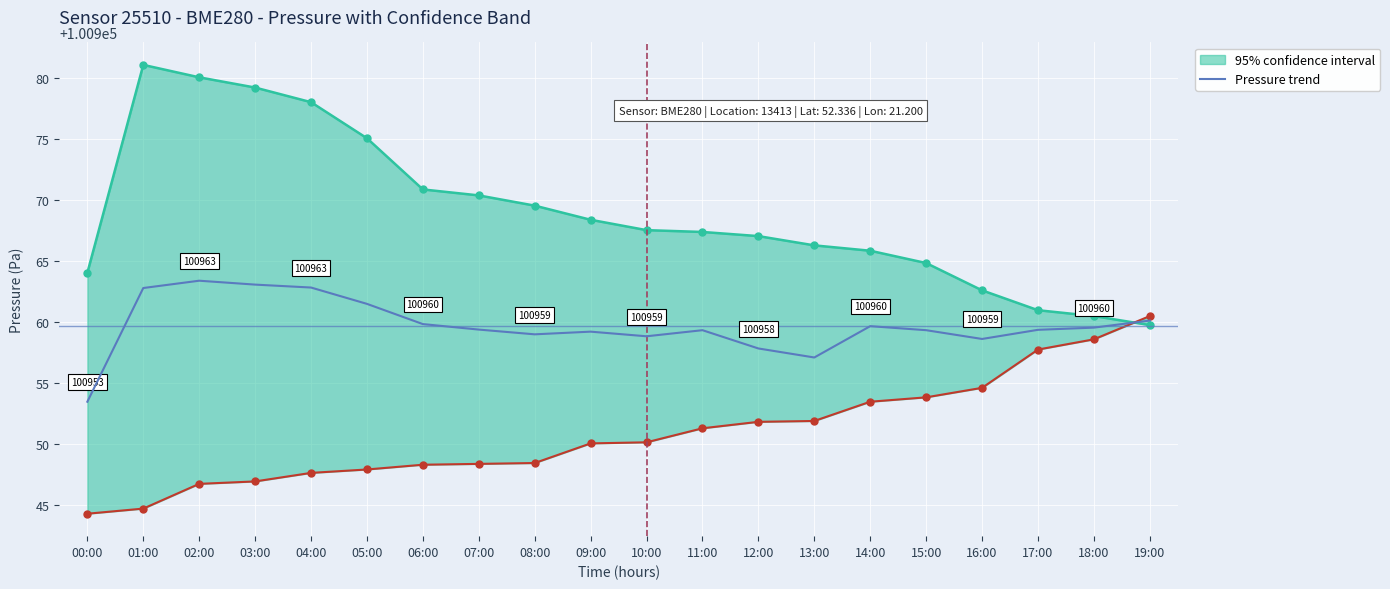

Where is the first local maximum for pressure_upper?

01:00